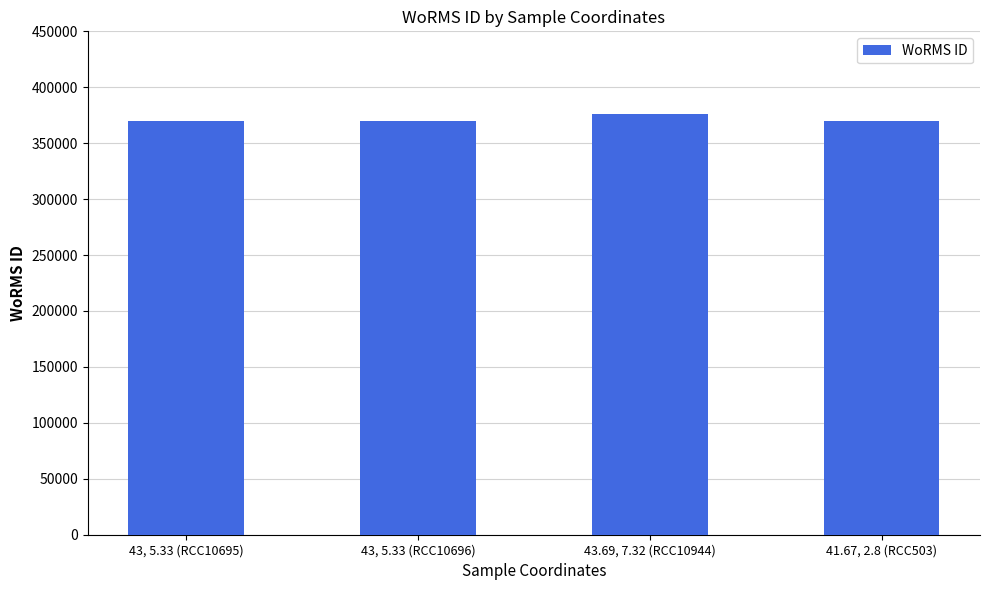

What is the label of the 3rd bar from the left?

43.69, 7.32 (RCC10944)